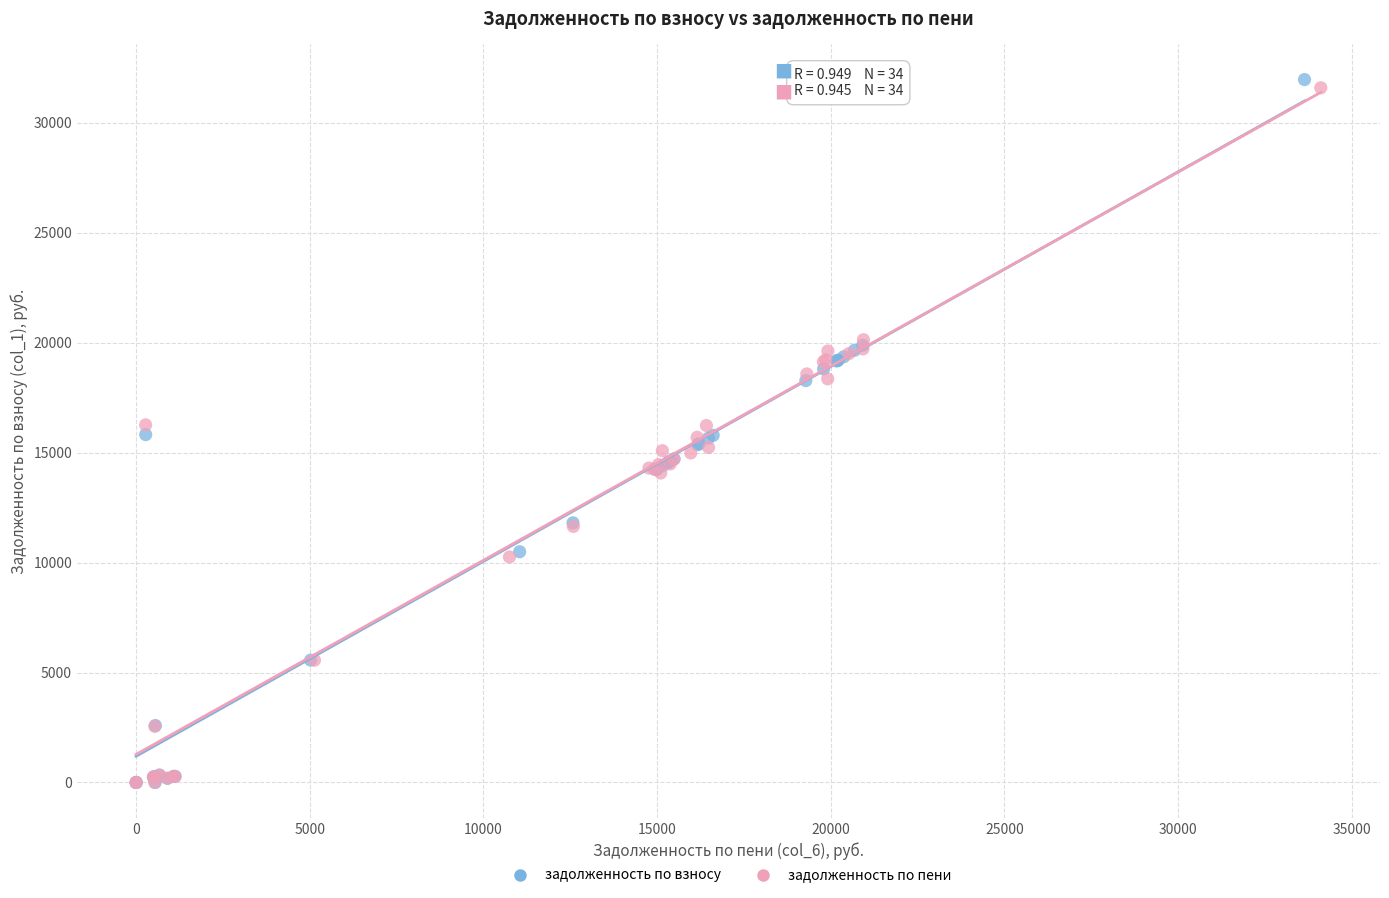

Which series reaches the maximum Y coordinate?

задолженность по взносу